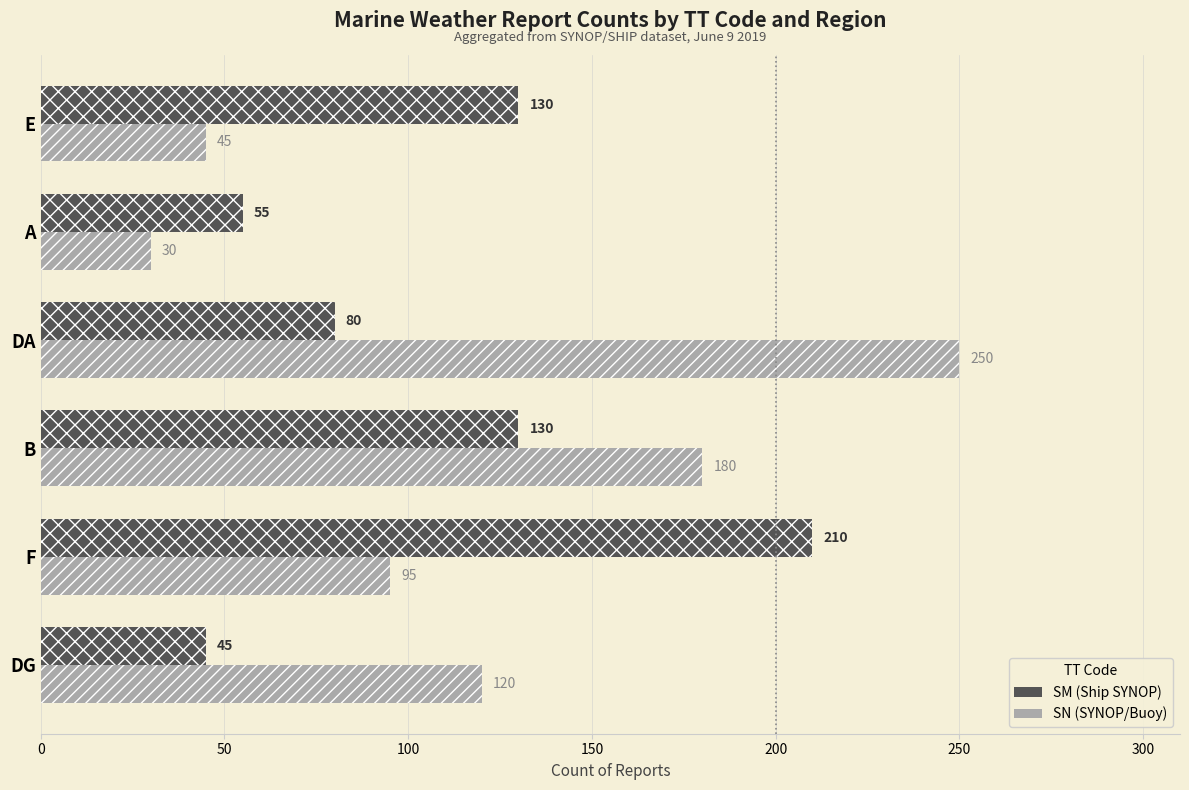

The value of SN at A is 30. True or false?

True